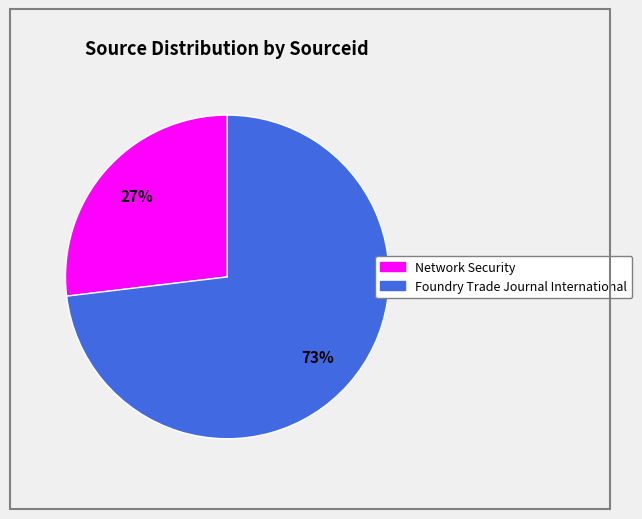

To the nearest percent, what is the difference between the largest and smallest slice percentages?

46%